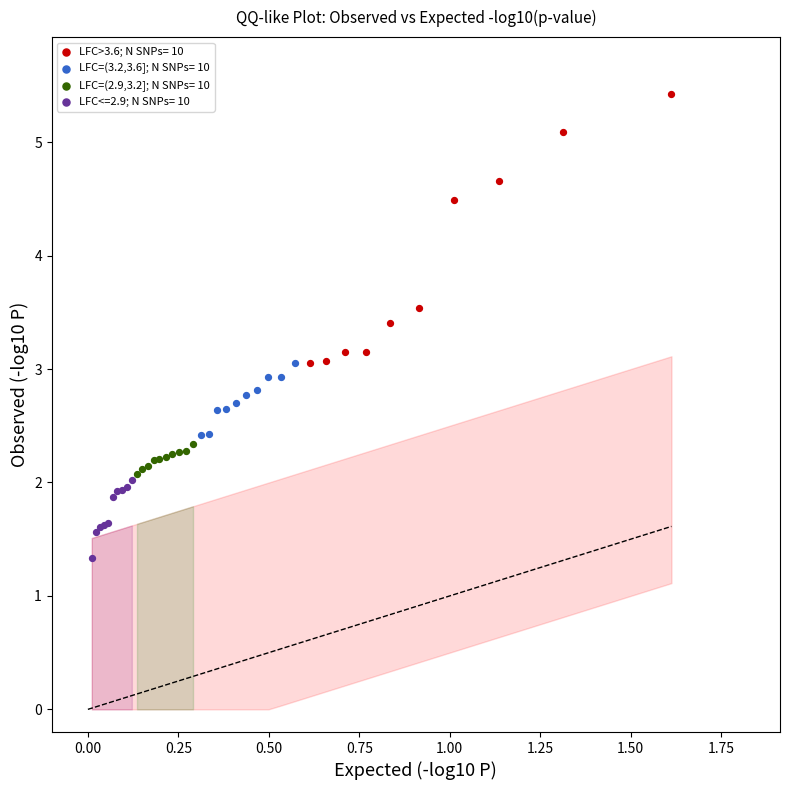

Which series reaches the maximum Y coordinate?

LFC>3.6; N SNPs= 10